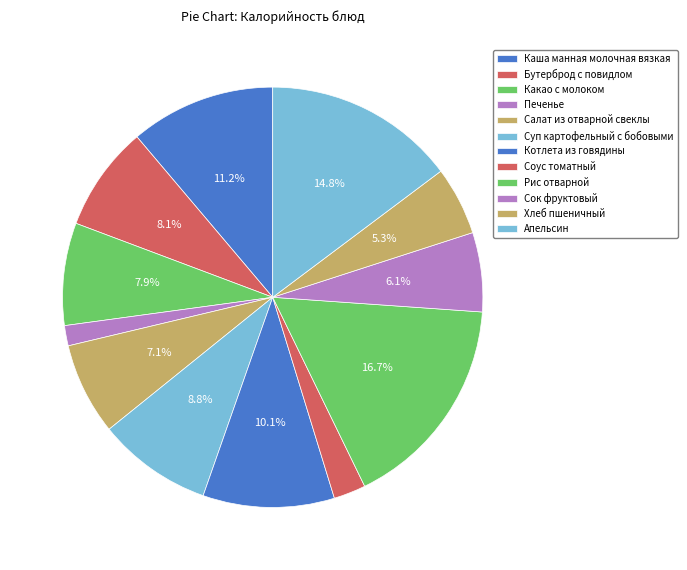

True or false: Бутерброд с повидлом accounts for 8% of the total.

True